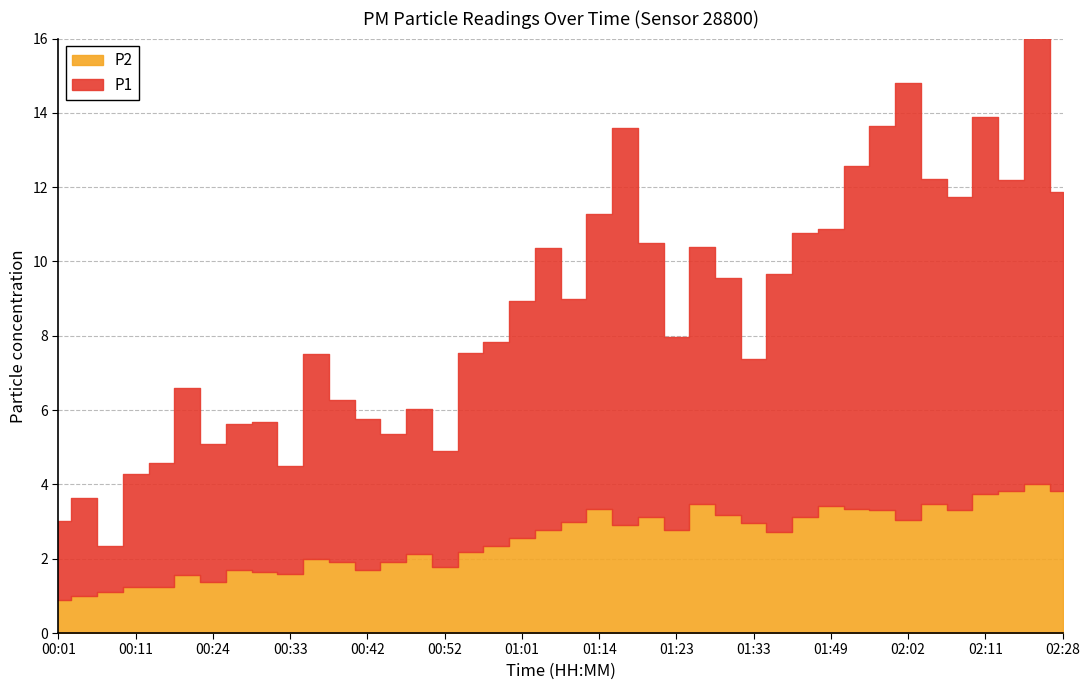

True or false: P1 has a value of 6.4 at 01:01.

True